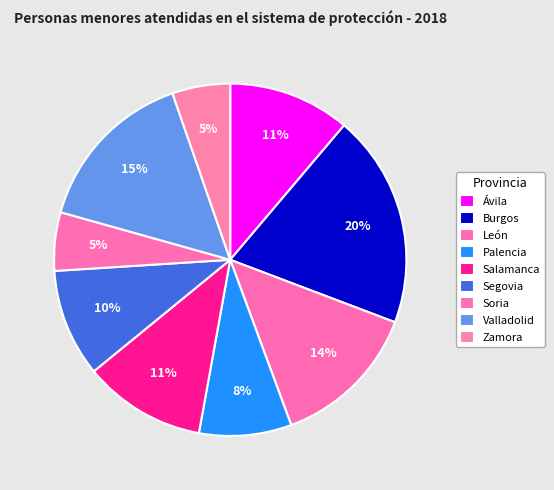

Count the number of slices in the pie.

9